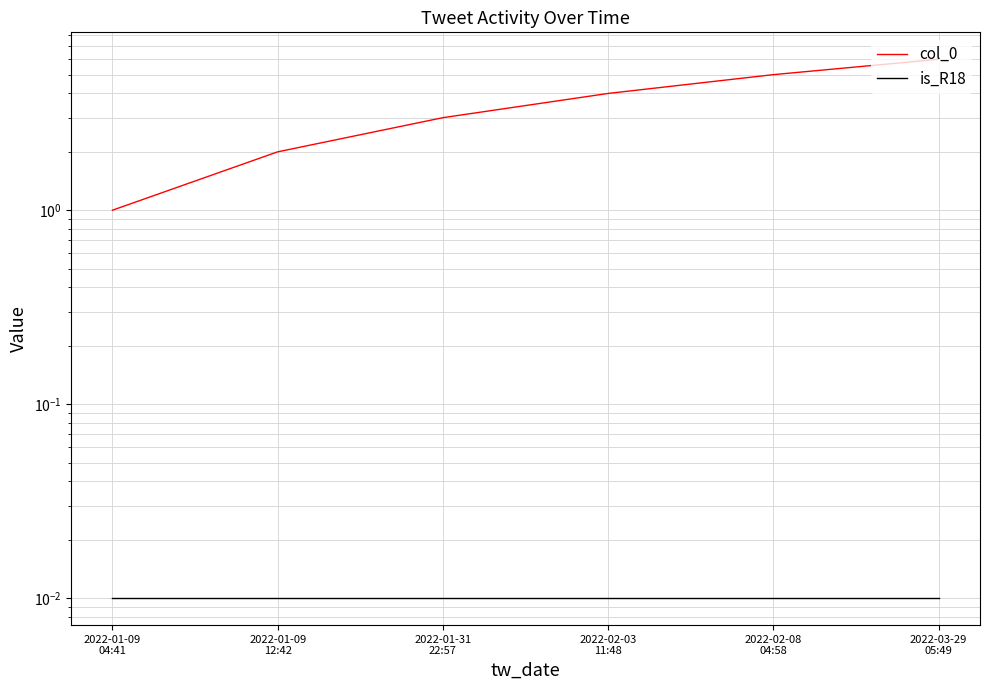

Which series has the largest total across all categories?

col_0